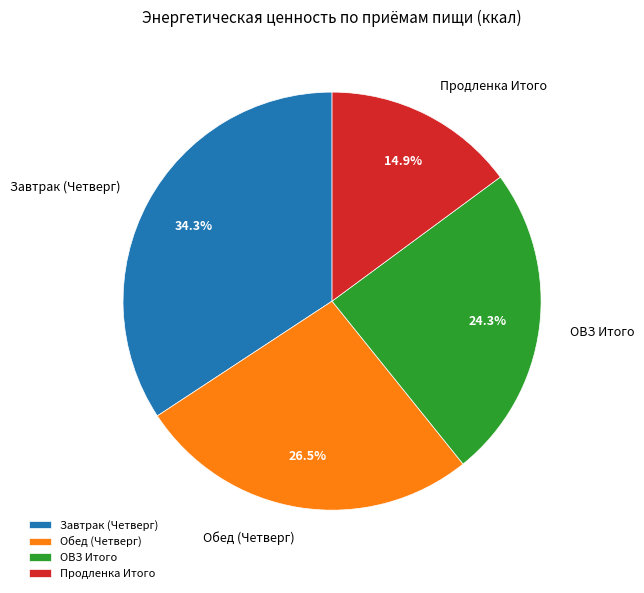

To the nearest percent, what is the average slice percentage?

25%